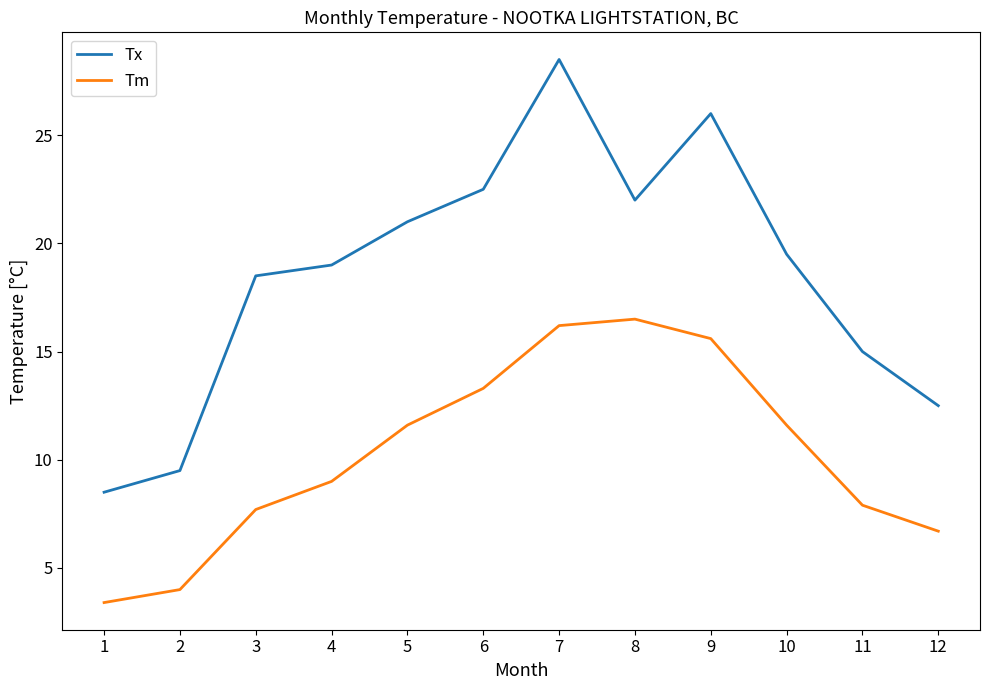

Does the chart have visible grid lines?

No